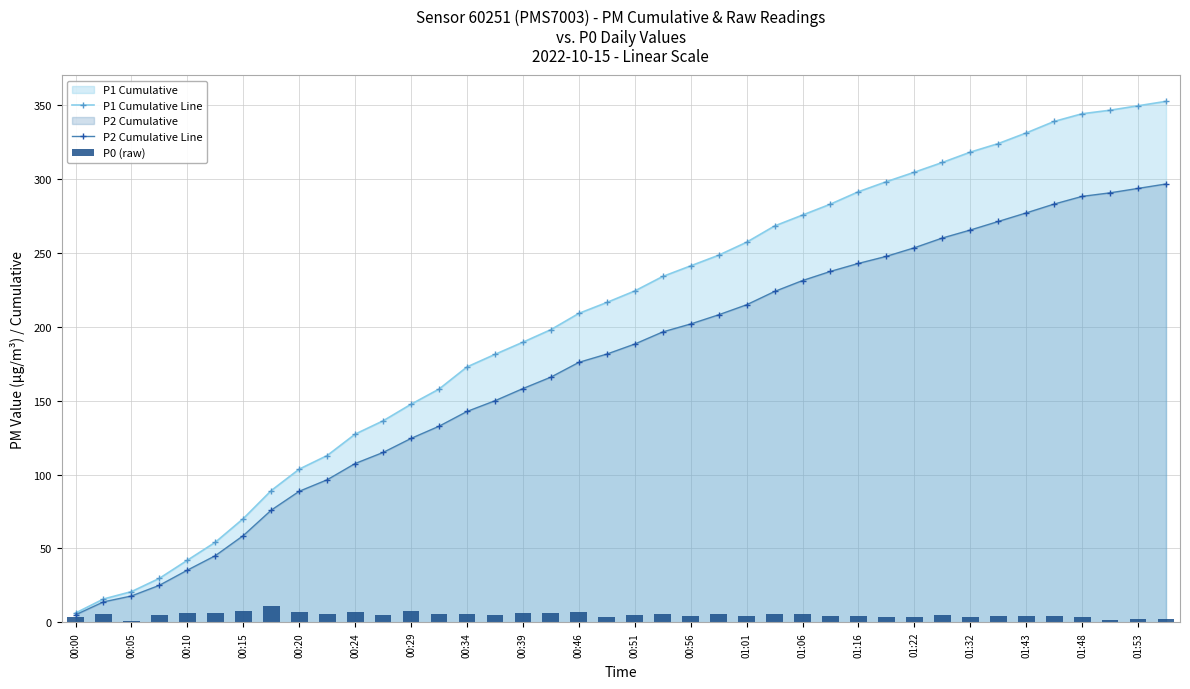

What is the maximum value for P1 Cumulative Line?

352.7